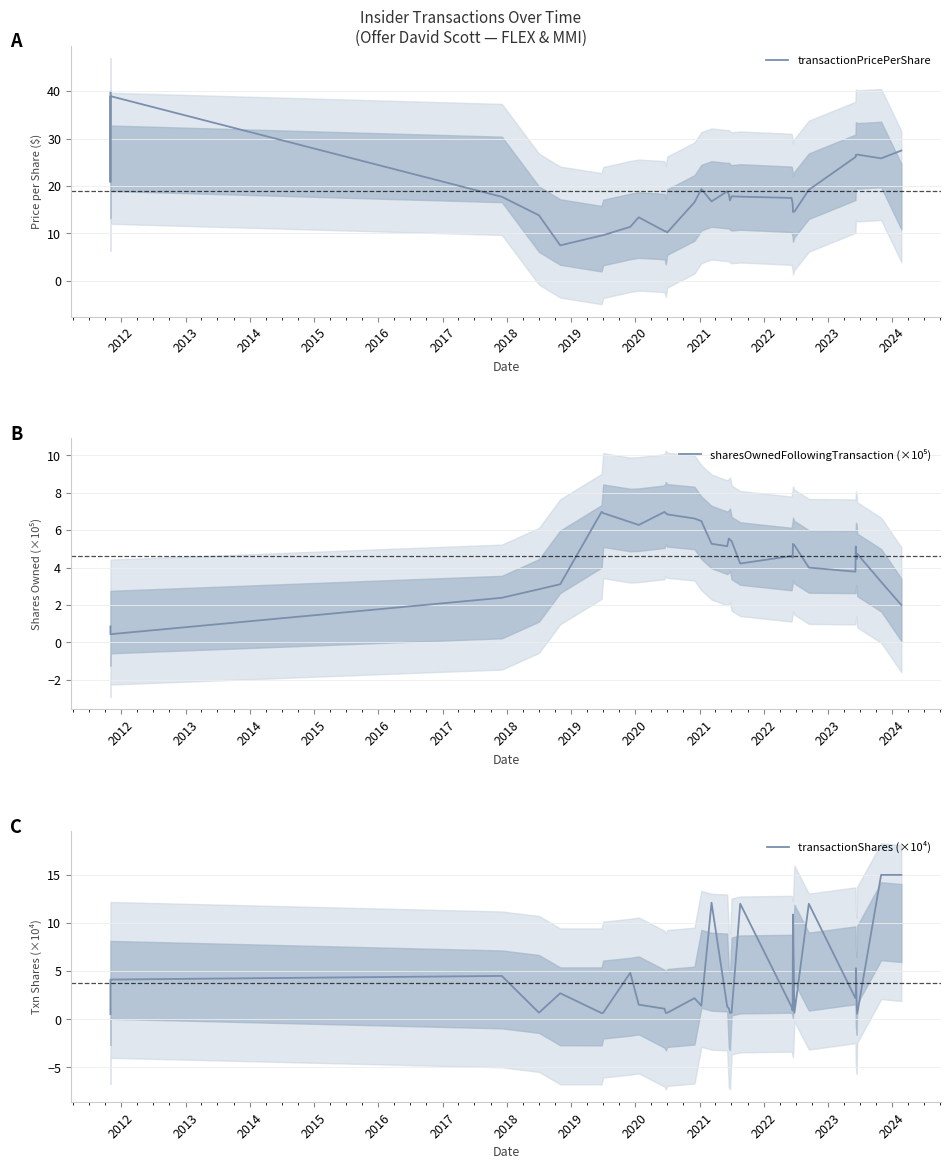

What are all the series names shown in the legend?

transactionPricePerShare, sharesOwnedFollowingTransaction (×10⁵), transactionShares (×10⁴)